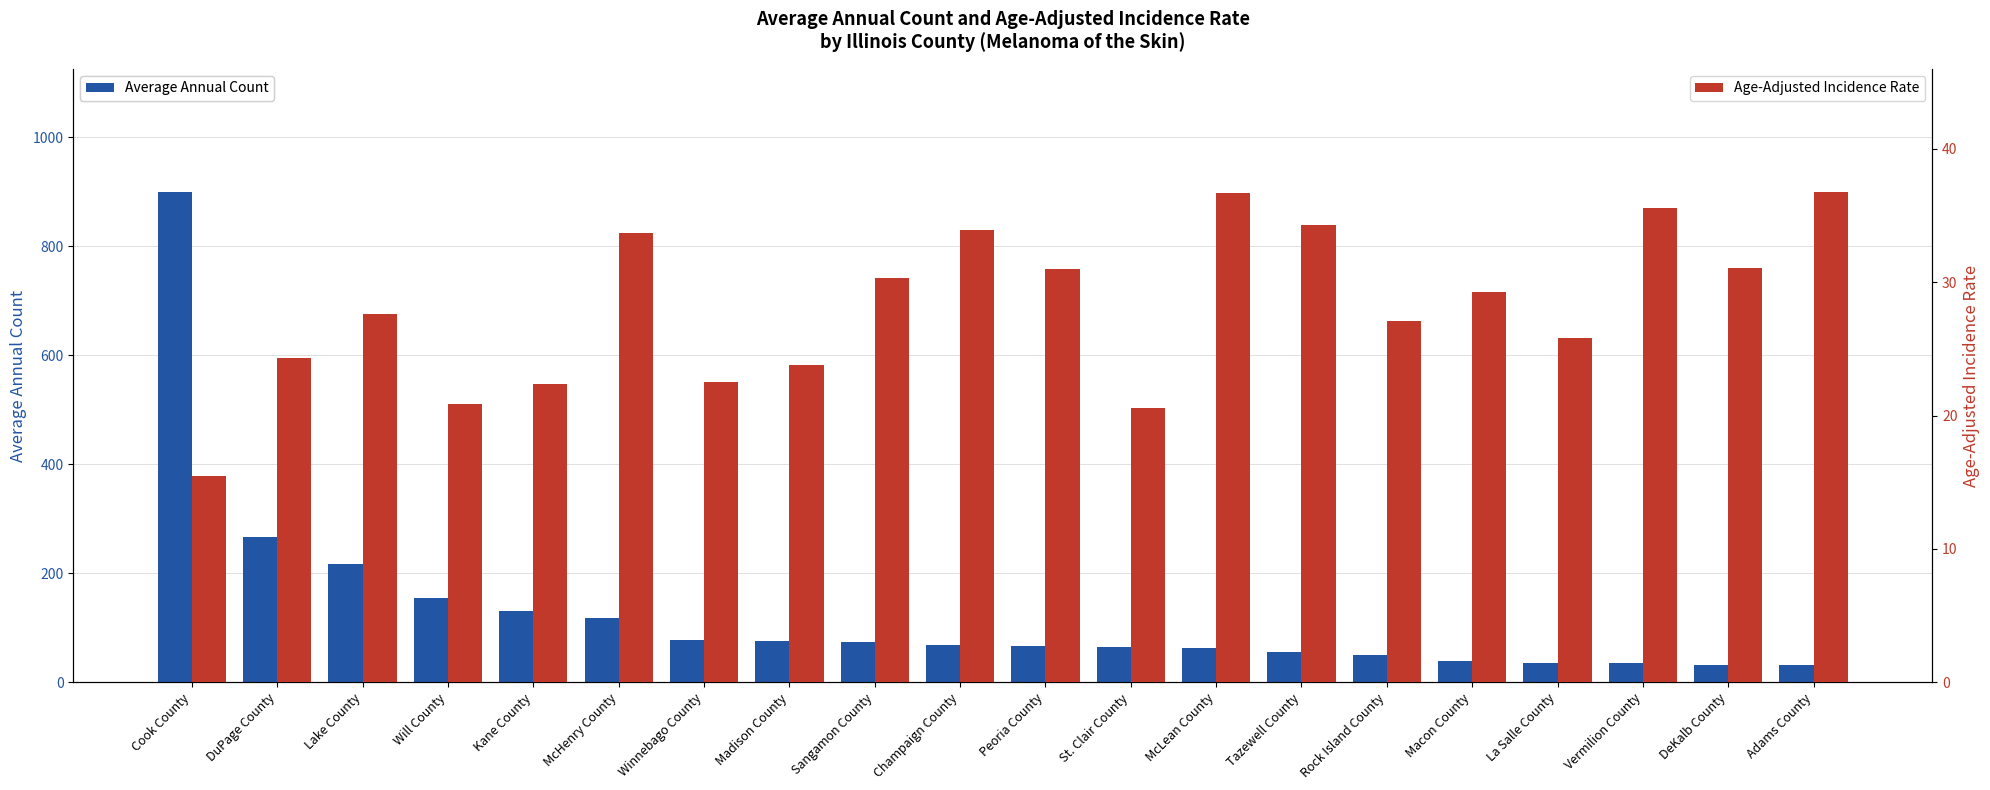

Count the number of data series in this chart.

2